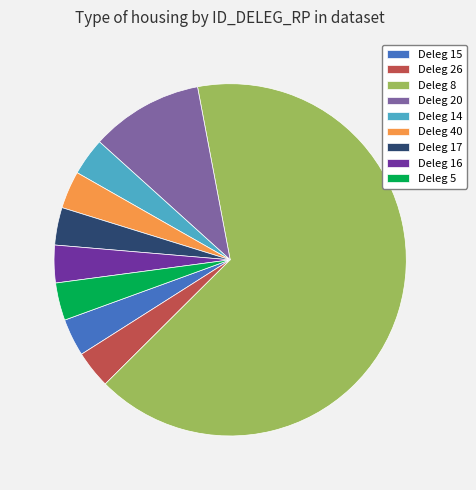

How many slices are in this pie chart?

9